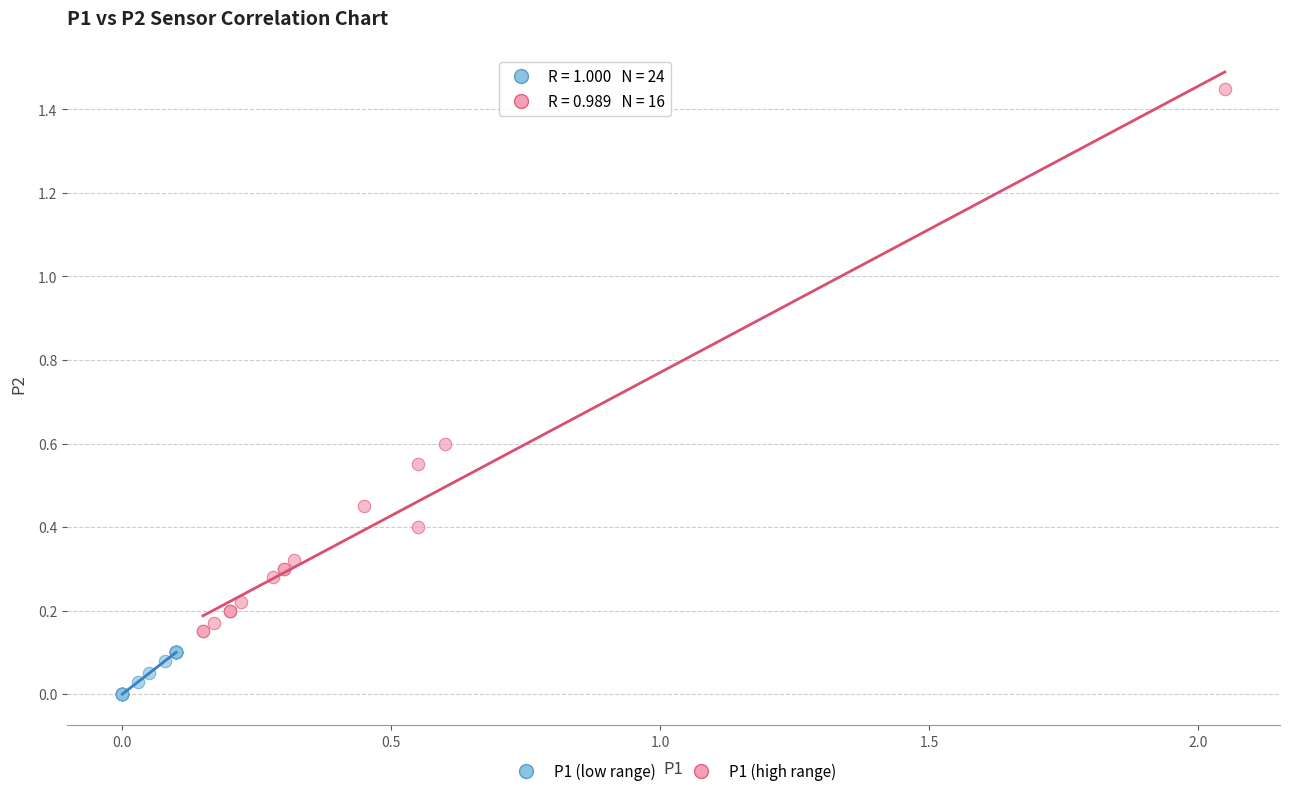

Which series contains the lowest Y value?

P1 (low range)